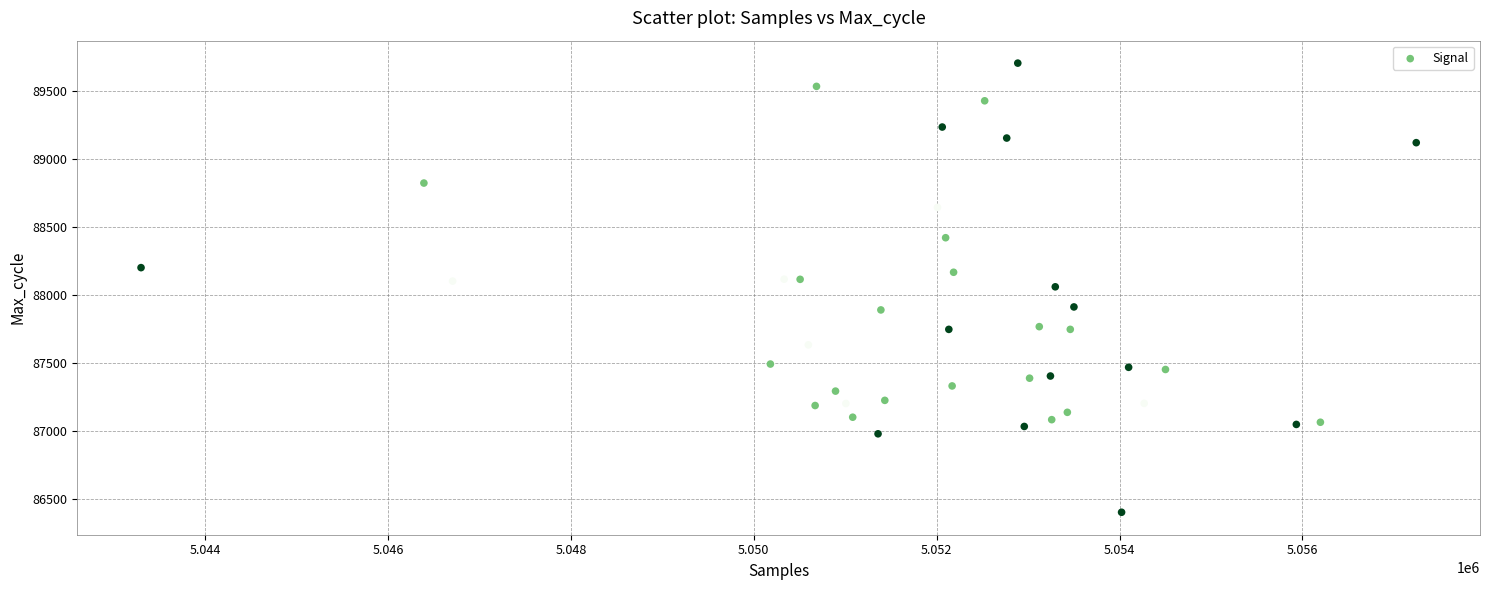

What is the range of Y values (max minus min)?

3303